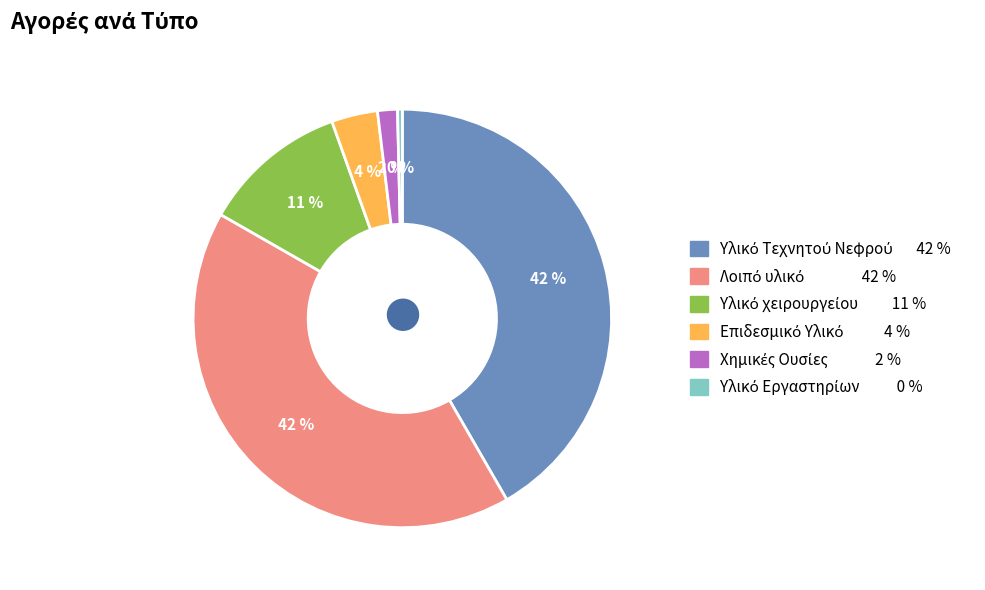

Is there a majority slice in this chart?

No